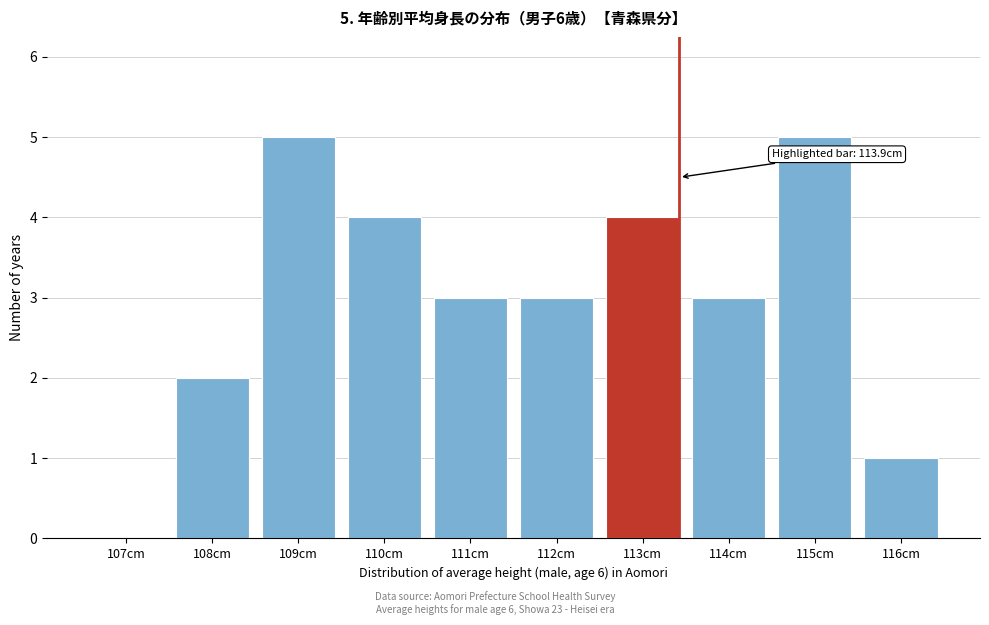

Reading left to right, extract all data points from this chart.

107cm=0	108cm=2	109cm=5	110cm=4	111cm=3	112cm=3	113cm=4	114cm=3	115cm=5	116cm=1